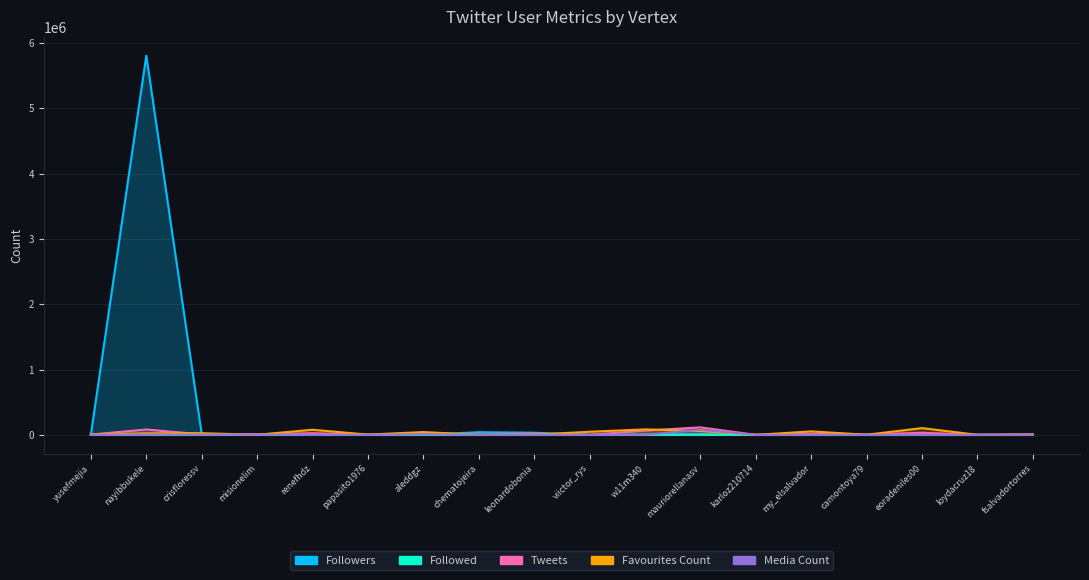

What are all the series names shown in the legend?

Followers, Followed, Tweets, Favourites Count, Media Count